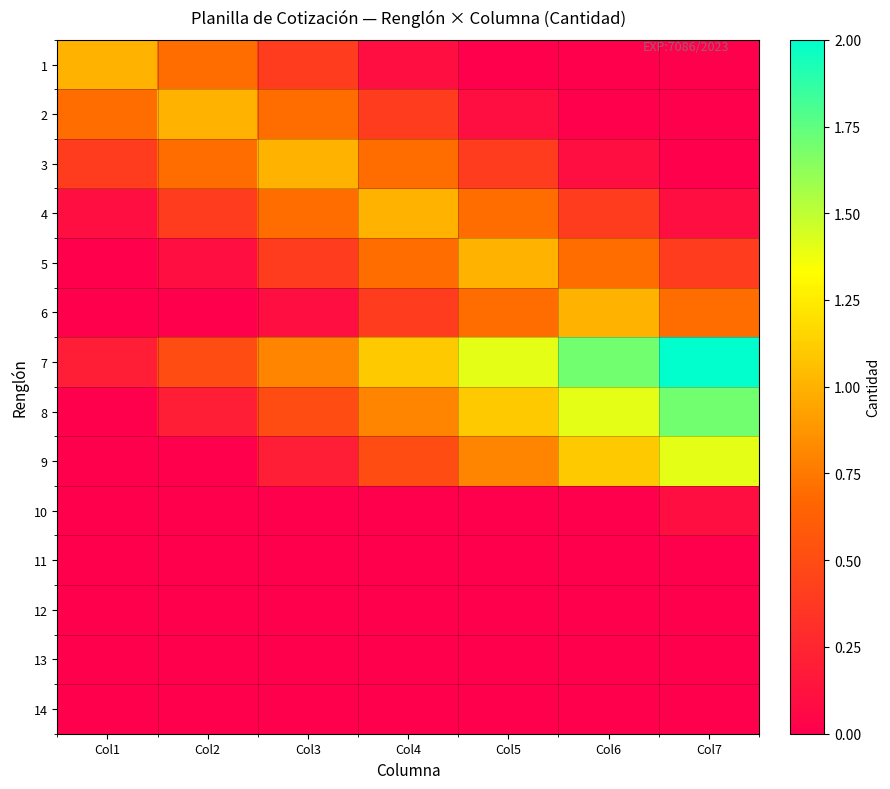

Reading right to left, list all the values displayed in this chart.

1: Col7=0.0	Col6=0.0	Col5=0.0	Col4=0.1	Col3=0.4	Col2=0.7	Col1=1.0
2: Col7=0.0	Col6=0.0	Col5=0.1	Col4=0.4	Col3=0.7	Col2=1.0	Col1=0.7
3: Col7=0.0	Col6=0.1	Col5=0.4	Col4=0.7	Col3=1.0	Col2=0.7	Col1=0.4
4: Col7=0.1	Col6=0.4	Col5=0.7	Col4=1.0	Col3=0.7	Col2=0.4	Col1=0.1
5: Col7=0.4	Col6=0.7	Col5=1.0	Col4=0.7	Col3=0.4	Col2=0.1	Col1=0.0
6: Col7=0.7	Col6=1.0	Col5=0.7	Col4=0.4	Col3=0.1	Col2=0.0	Col1=0.0
7: Col7=2.0	Col6=1.7	Col5=1.4	Col4=1.1	Col3=0.8	Col2=0.5	Col1=0.2
8: Col7=1.7	Col6=1.4	Col5=1.1	Col4=0.8	Col3=0.5	Col2=0.2	Col1=0.0
9: Col7=1.4	Col6=1.1	Col5=0.8	Col4=0.5	Col3=0.2	Col2=0.0	Col1=0.0
10: Col7=0.1	Col6=0.0	Col5=0.0	Col4=0.0	Col3=0.0	Col2=0.0	Col1=0.0
11: Col7=0.0	Col6=0.0	Col5=0.0	Col4=0.0	Col3=0.0	Col2=0.0	Col1=0.0
12: Col7=0.0	Col6=0.0	Col5=0.0	Col4=0.0	Col3=0.0	Col2=0.0	Col1=0.0
13: Col7=0.0	Col6=0.0	Col5=0.0	Col4=0.0	Col3=0.0	Col2=0.0	Col1=0.0
14: Col7=0.0	Col6=0.0	Col5=0.0	Col4=0.0	Col3=0.0	Col2=0.0	Col1=0.0